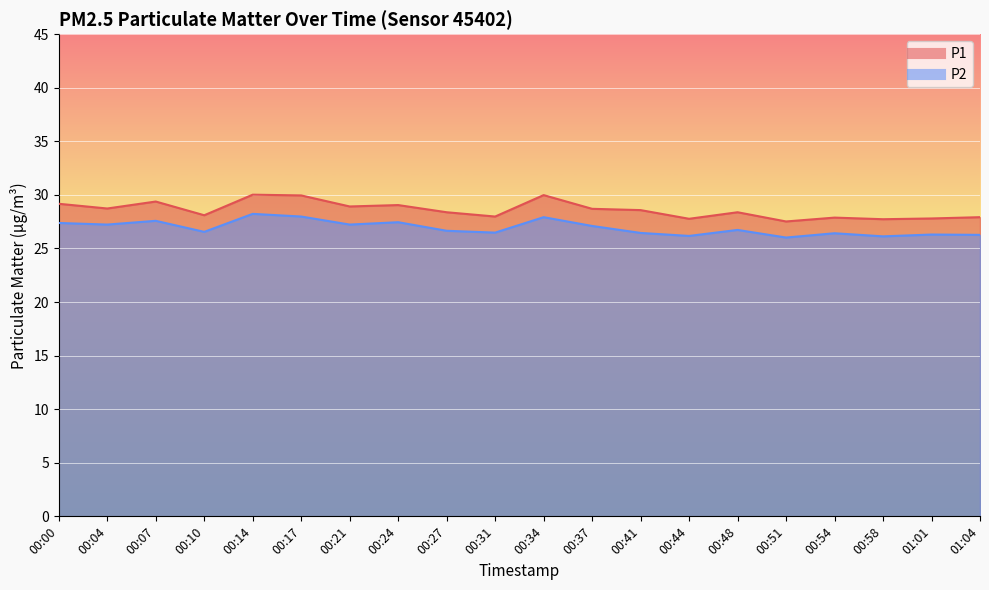

True or false: P2 has a value of 26.5 at 00:31.

True